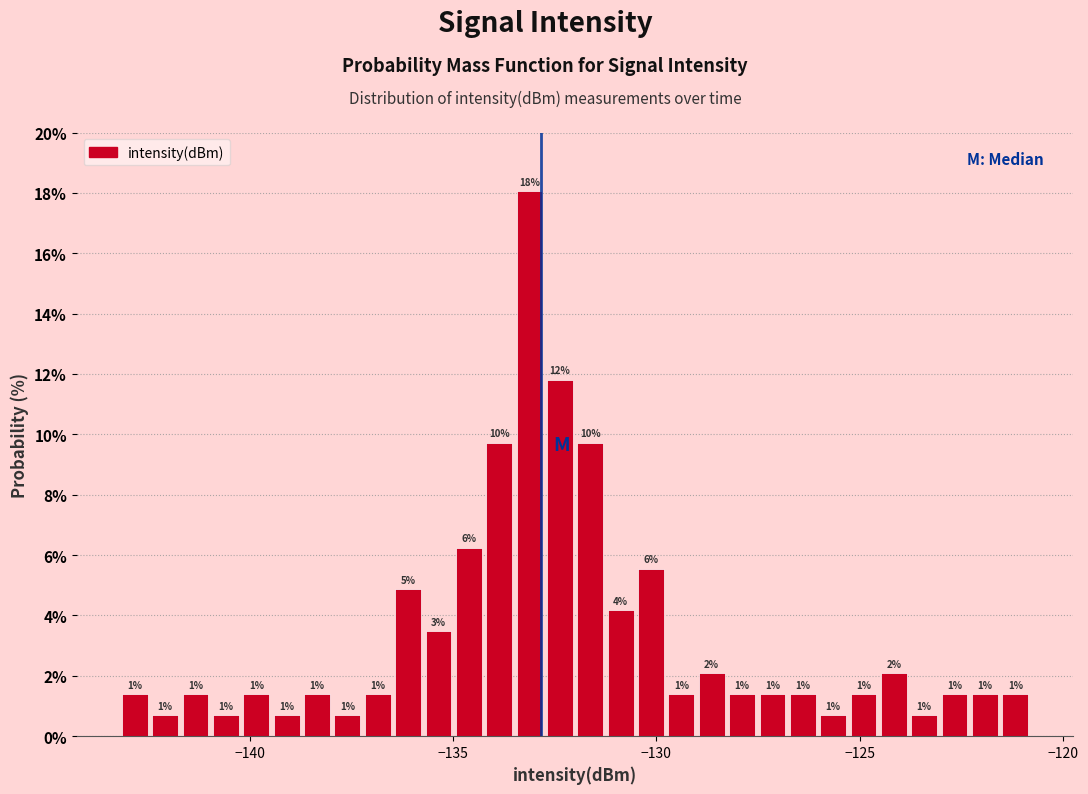

Read against the x-axis, roughly where is the centre of the tallest bar?

-133.0